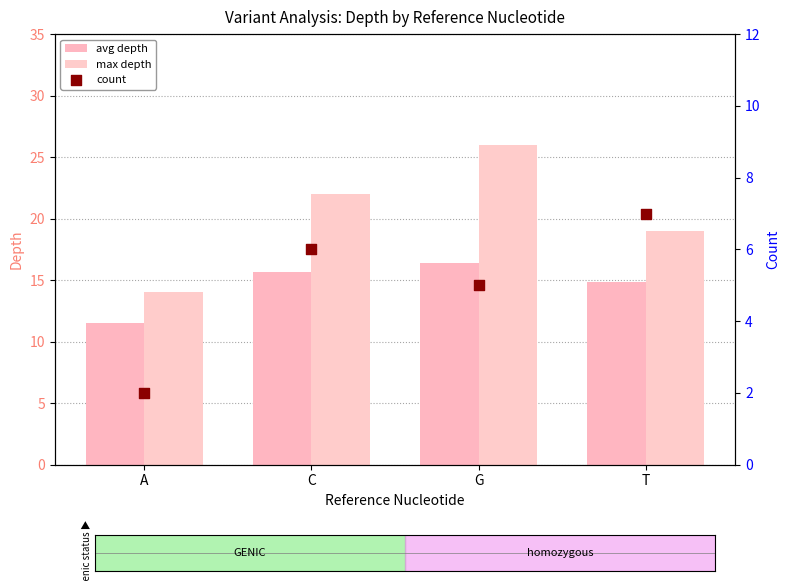

At how many categories does at least one series exceed 17?

3